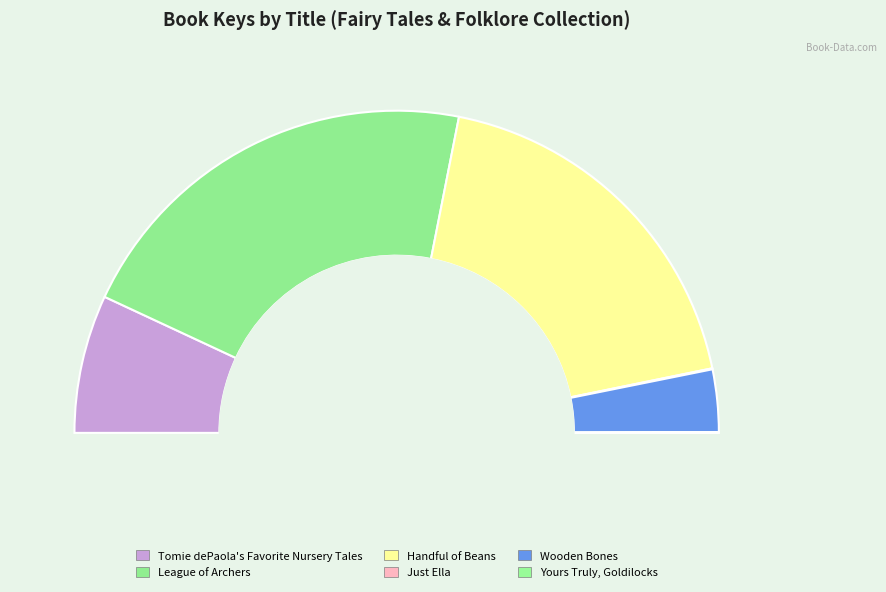

What is the ratio of the value at League of Archers to the value at Yours Truly, Goldilocks?

496.0